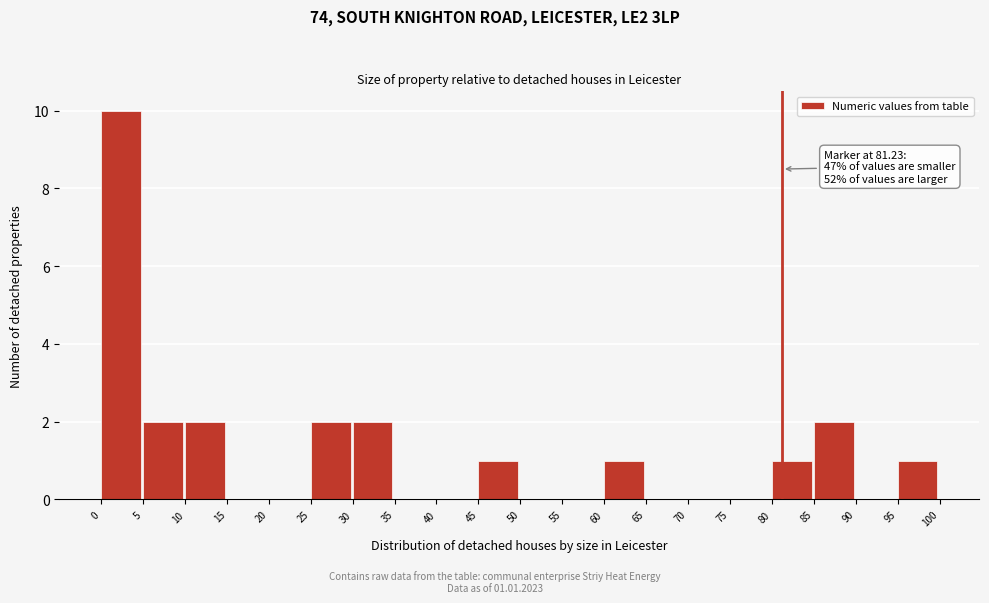

Over which range of the x-axis is the bar tallest?

0 to 5